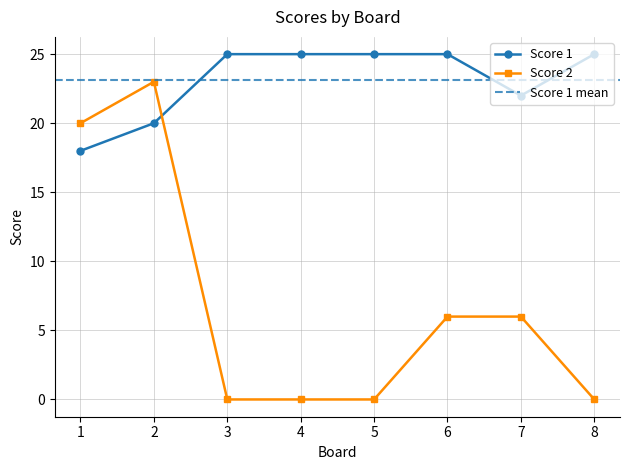

Which category has the highest value across all series?

3